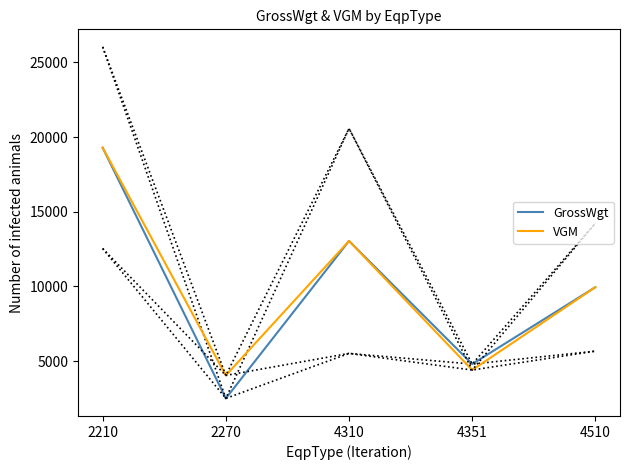

What is the maximum value for VGM?

19291.7